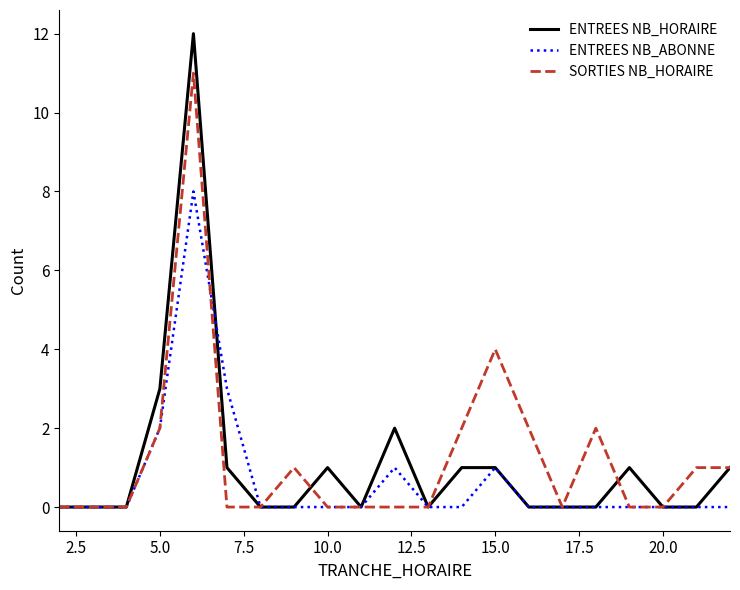

What is the maximum value for ENTREES NB_ABONNE?

8